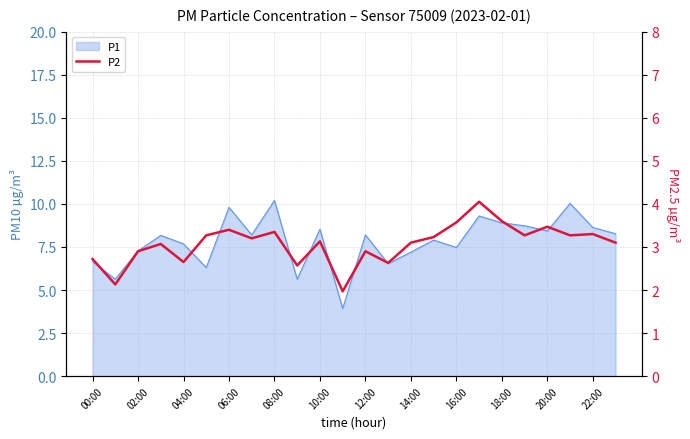

How many interior local valleys (lower than both neighbors) does the data have?

8